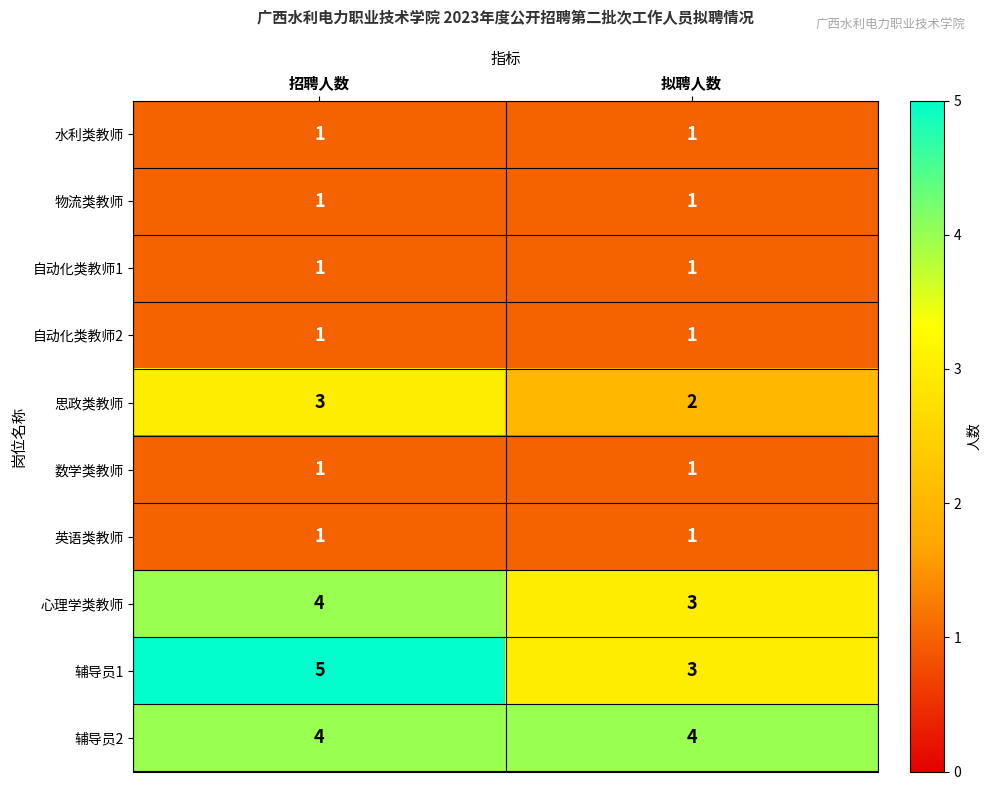

What is the maximum value shown in the chart?

5